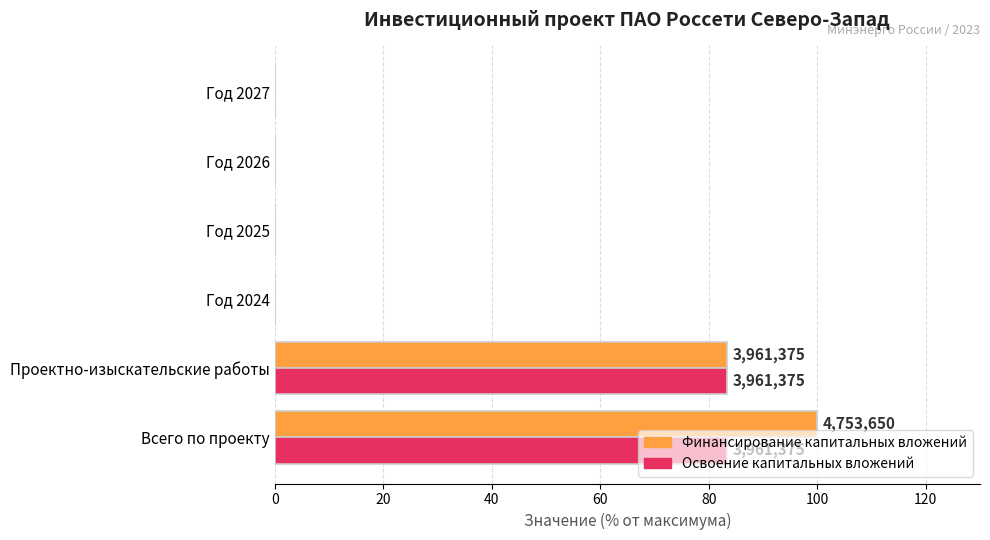

Between Всего по проекту and Год 2026, which series saw the biggest shift?

Финансирование капитальных вложений